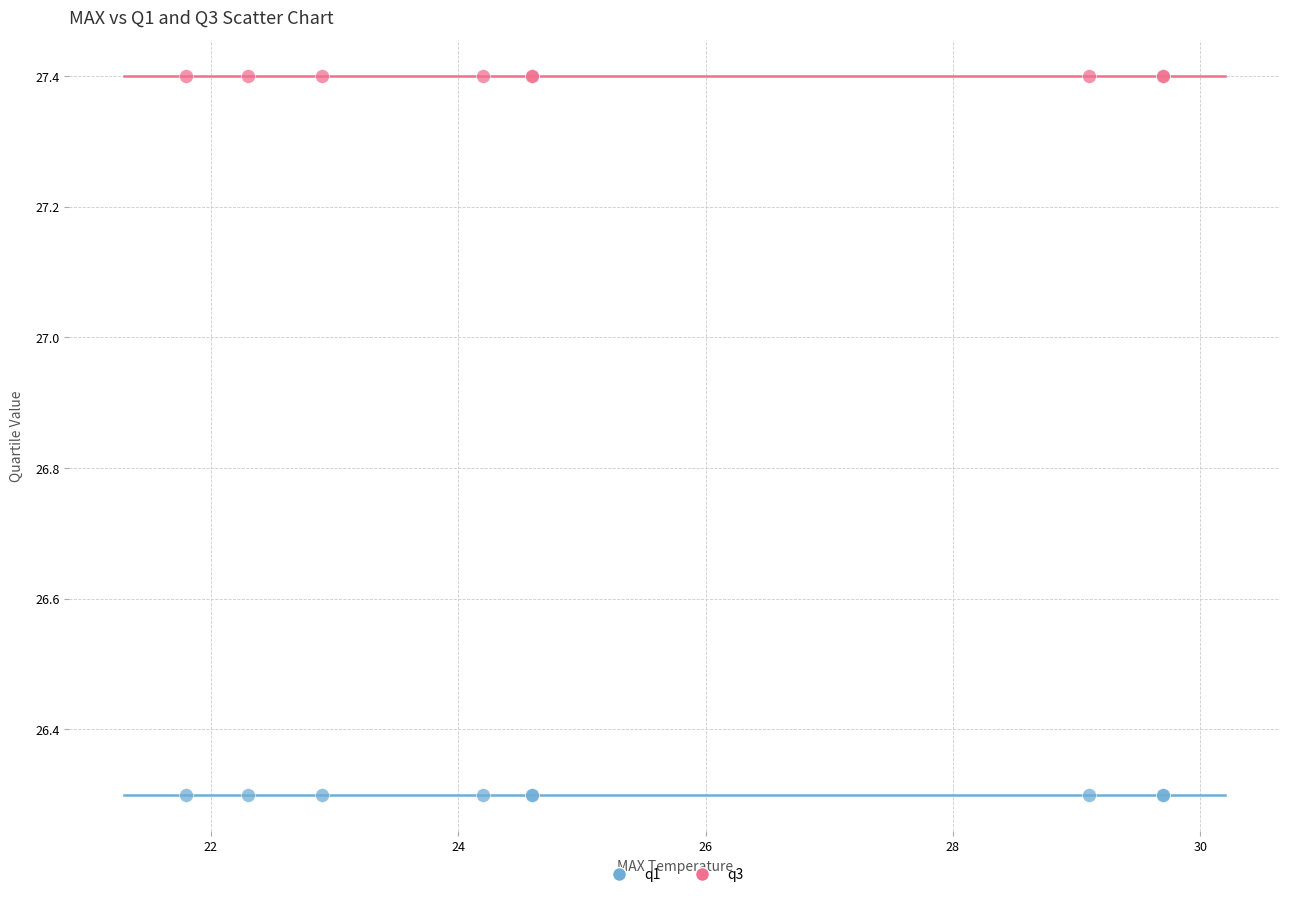

What are all the series names shown in the legend?

q1, q3